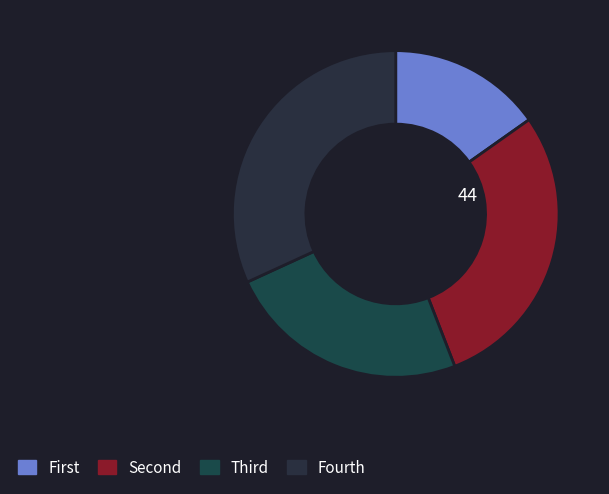

How many segments does this pie chart have?

4